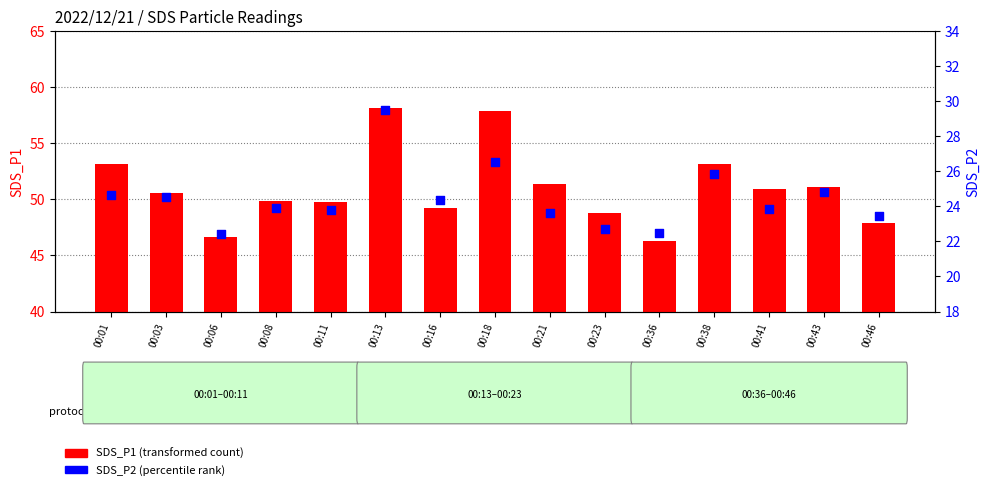

Which series contains the highest Y value?

SDS_P1